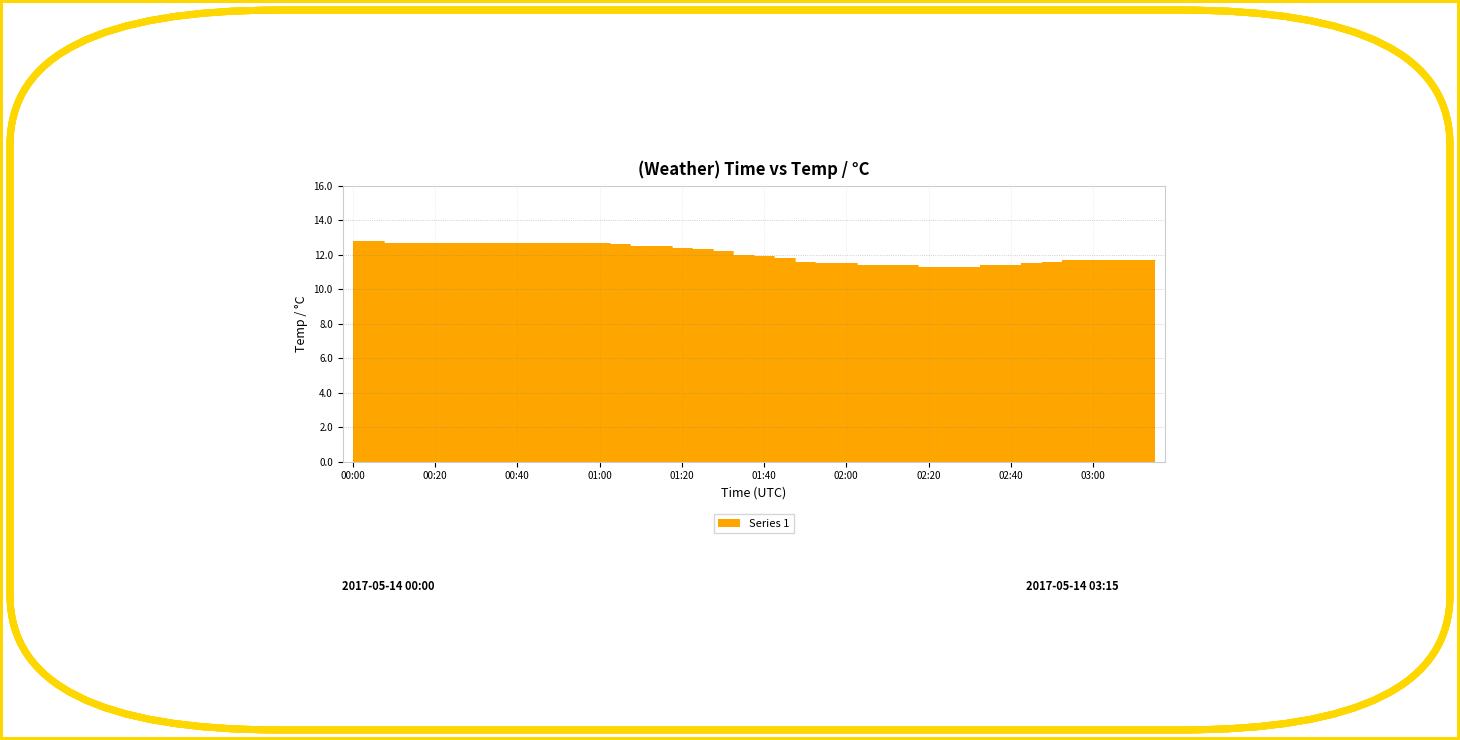

Reading right to left, extract all data points from this chart.

03:15=11.7	03:10=11.7	03:05=11.7	03:00=11.7	02:55=11.7	02:50=11.6	02:45=11.5	02:40=11.4	02:35=11.4	02:30=11.3	02:25=11.3	02:20=11.3	02:15=11.4	02:10=11.4	02:05=11.4	02:00=11.5	01:55=11.5	01:50=11.6	01:45=11.8	01:40=11.9	01:35=12.0	01:30=12.2	01:25=12.3	01:20=12.4	01:15=12.5	01:10=12.5	01:05=12.6	01:00=12.7	00:55=12.7	00:50=12.7	00:45=12.7	00:40=12.7	00:35=12.7	00:30=12.7	00:25=12.7	00:20=12.7	00:15=12.7	00:10=12.7	00:05=12.8	00:00=12.8